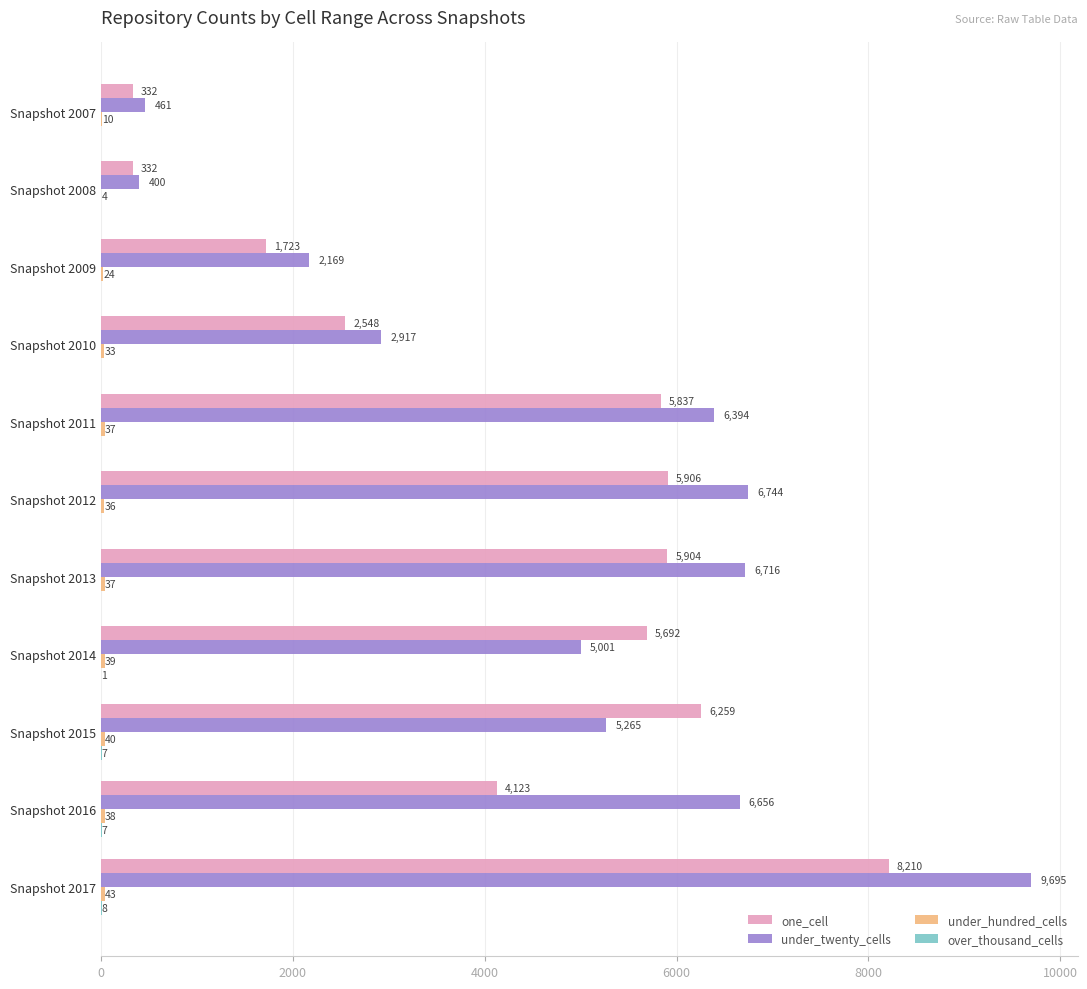

What is the total value across all series at Snapshot 2016?

10824